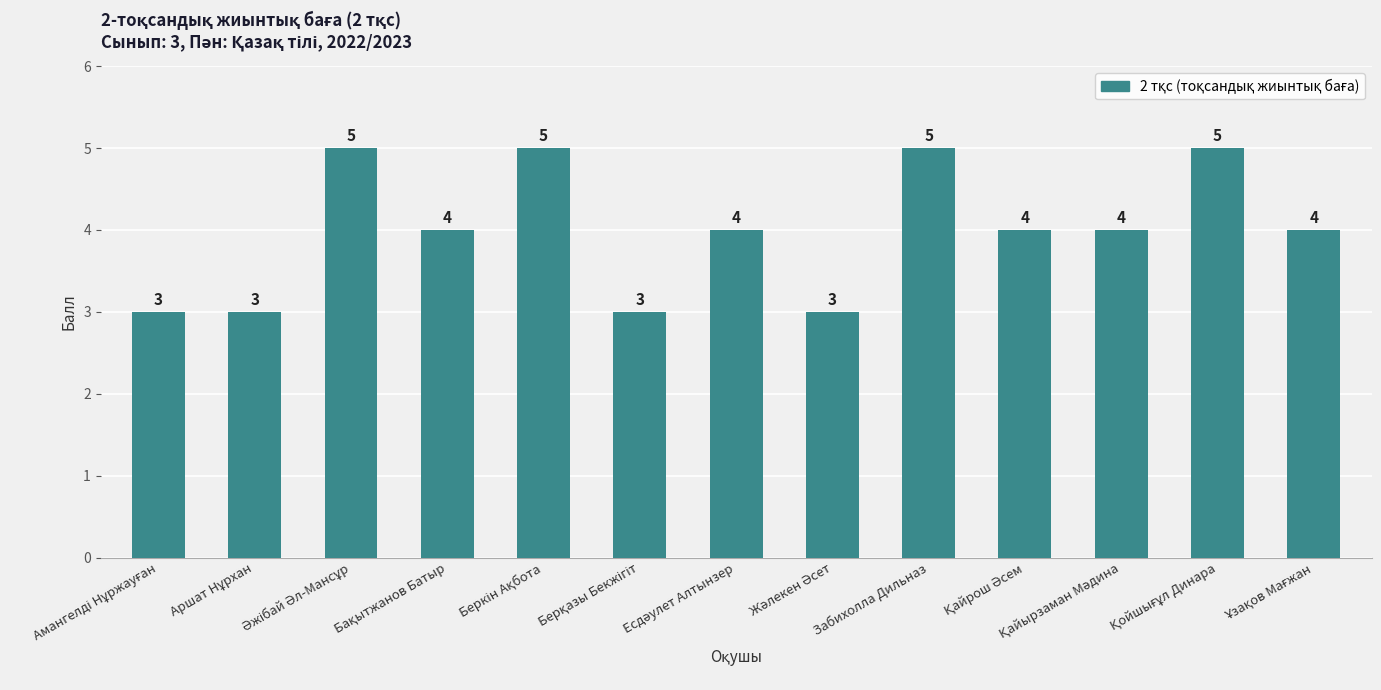

What is the maximum value shown in the chart?

5